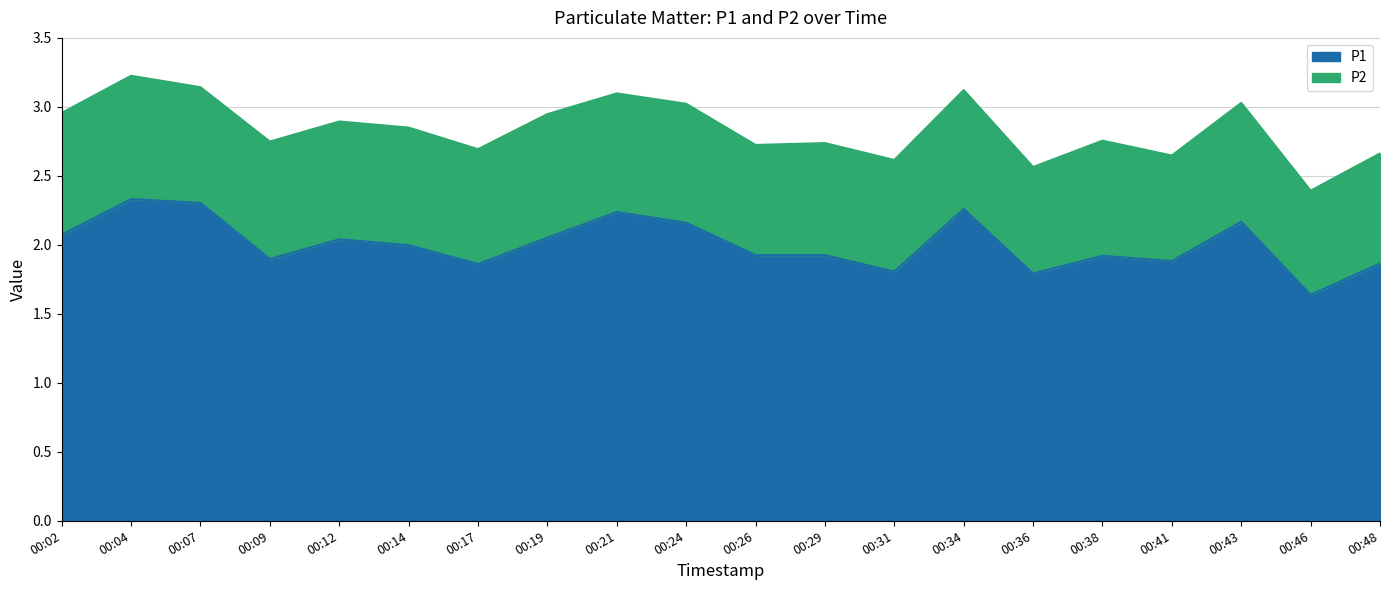

Count the number of categories in the chart.

20